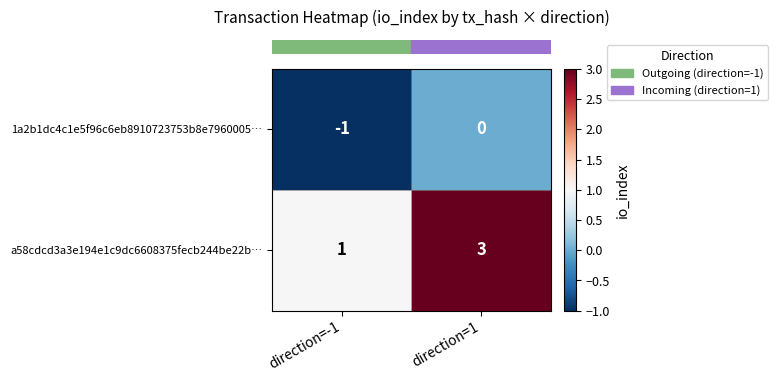

Which series has the largest total across all categories?

a58cdcd3a3e194e1c9dc6608375fecb244be22b…